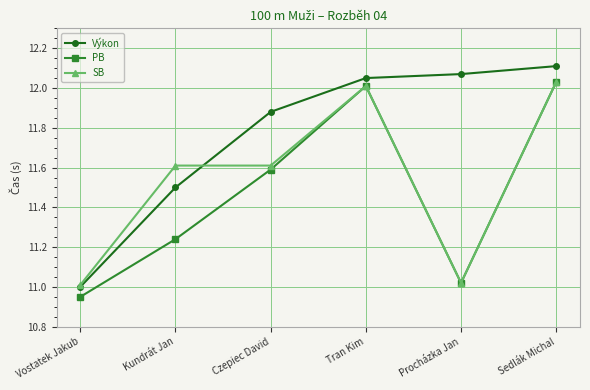

What is the sum of the SB values at Czepiec David and Tran Kim?

23.6